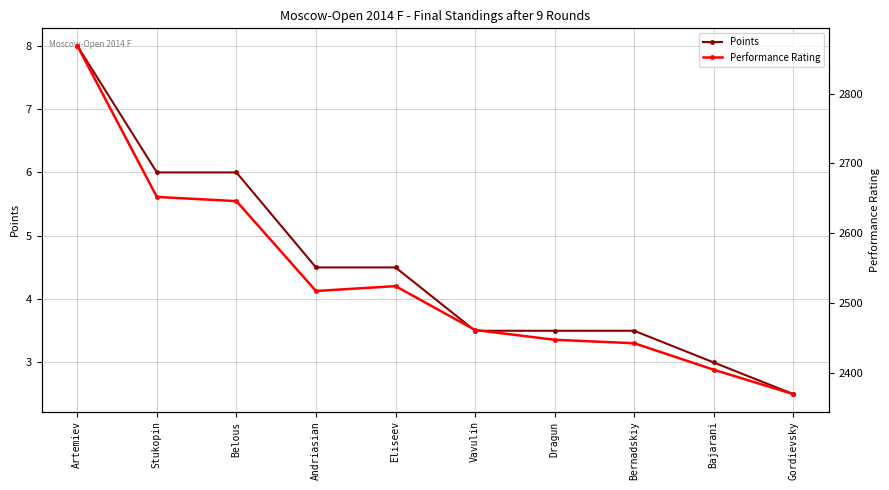

Reading left to right, extract all data points from this chart.

Points: 8.0	6.0	6.0	4.5	4.5	3.5	3.5	3.5	3.0	2.5
Performance Rating: 2869.0	2652.0	2646.0	2517.0	2524.0	2461.0	2447.0	2442.0	2404.0	2369.0